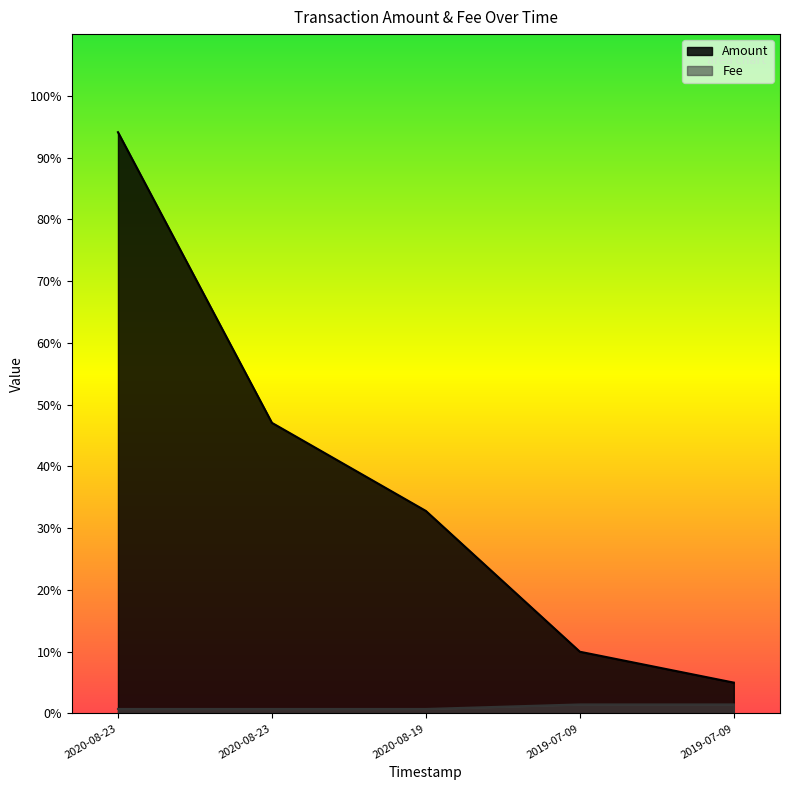

What are all the series names shown in the legend?

Amount, Fee